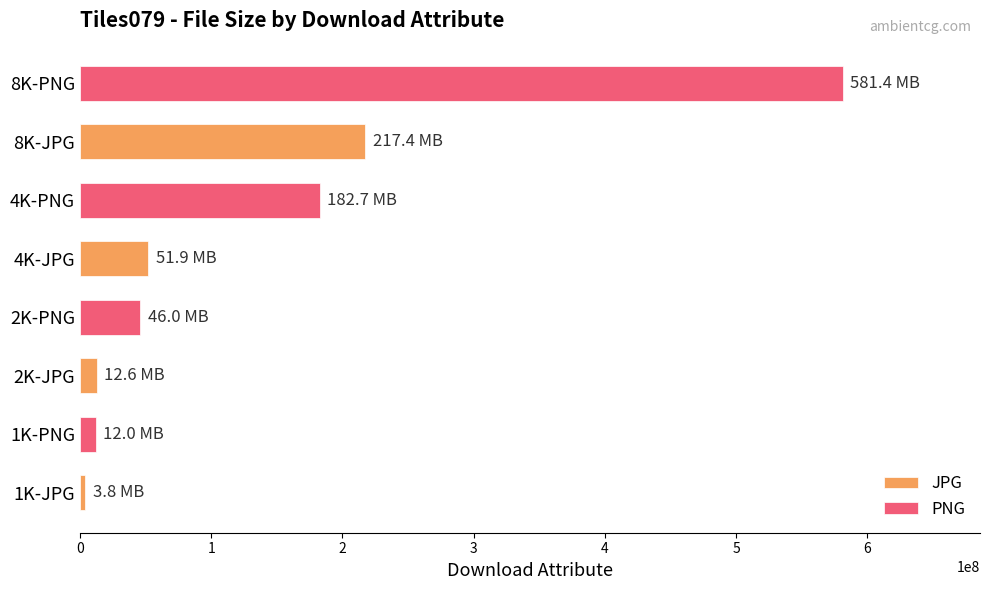

Which series has the largest total across all categories?

PNG